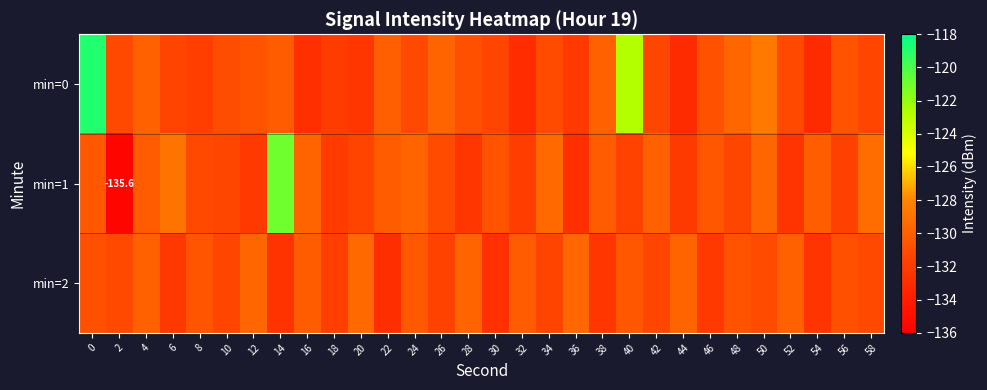

Rank the categories by row_0 value from highest to lowest.

0, 40, 50, 48, 26, 38, 4, 22, 14, 12, 56, 46, 28, 10, 34, 52, 2, 24, 42, 30, 58, 6, 8, 18, 36, 20, 16, 32, 44, 54